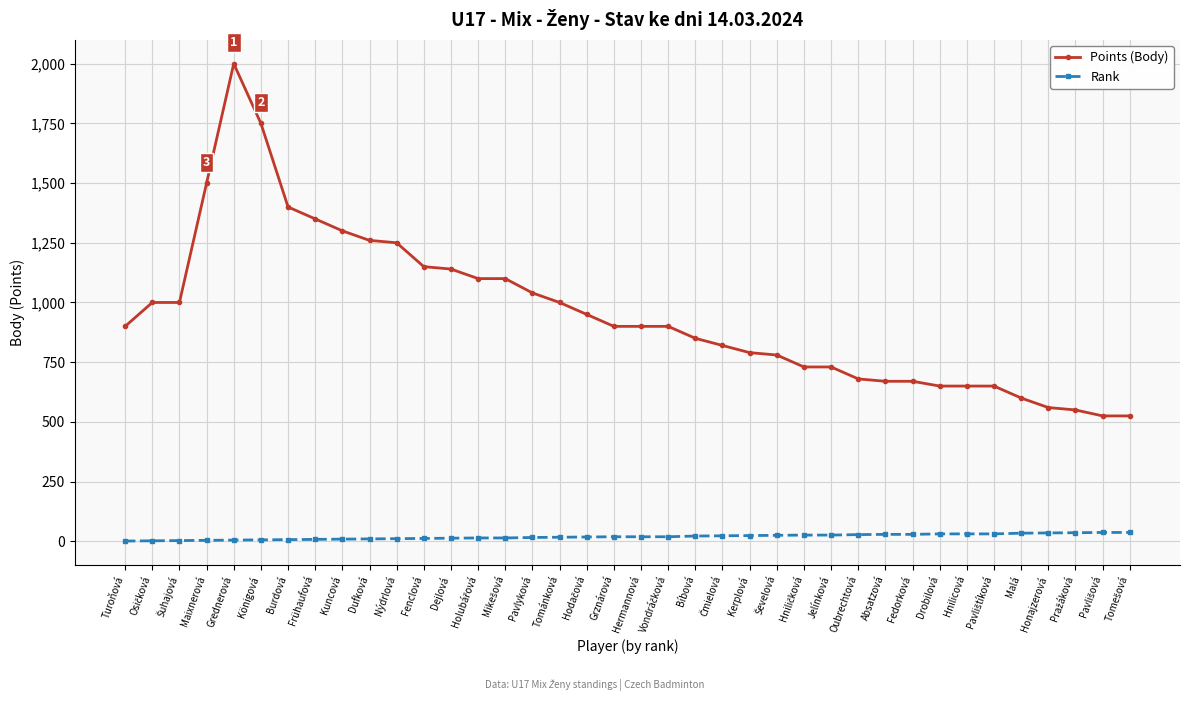

How many data points does each series have?

38